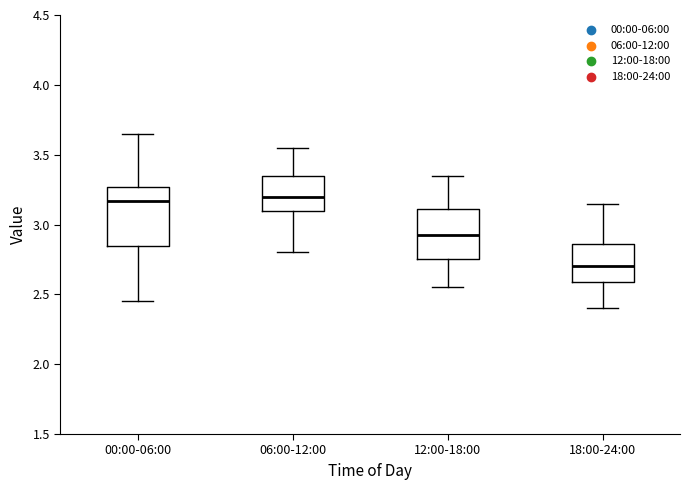

Which box's median line is the lowest?

18:00-24:00